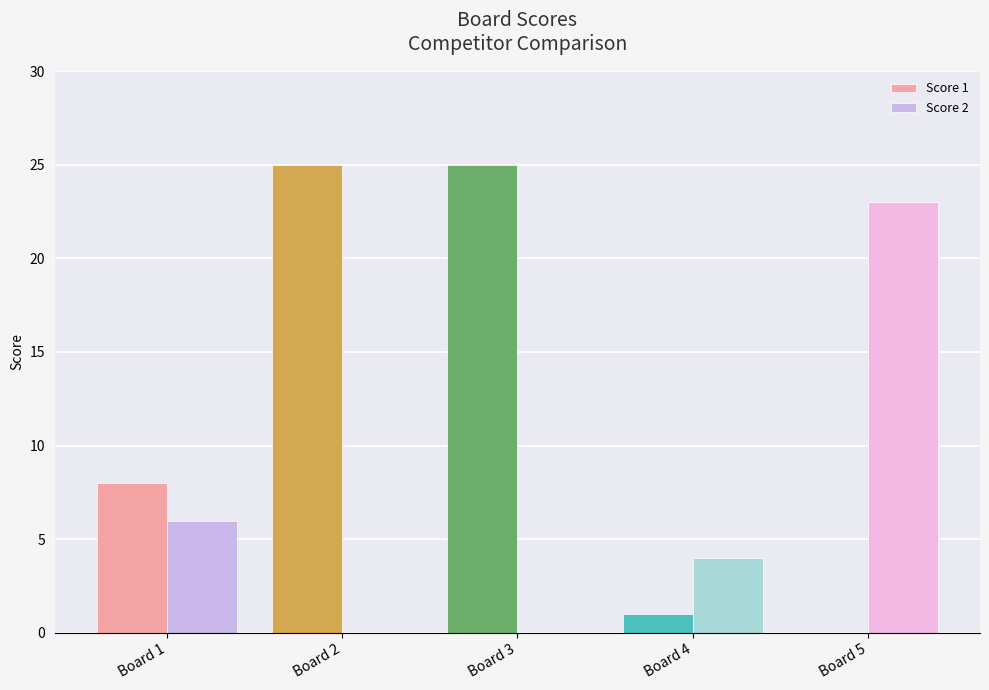

Which series has the largest total across all categories?

Score 1